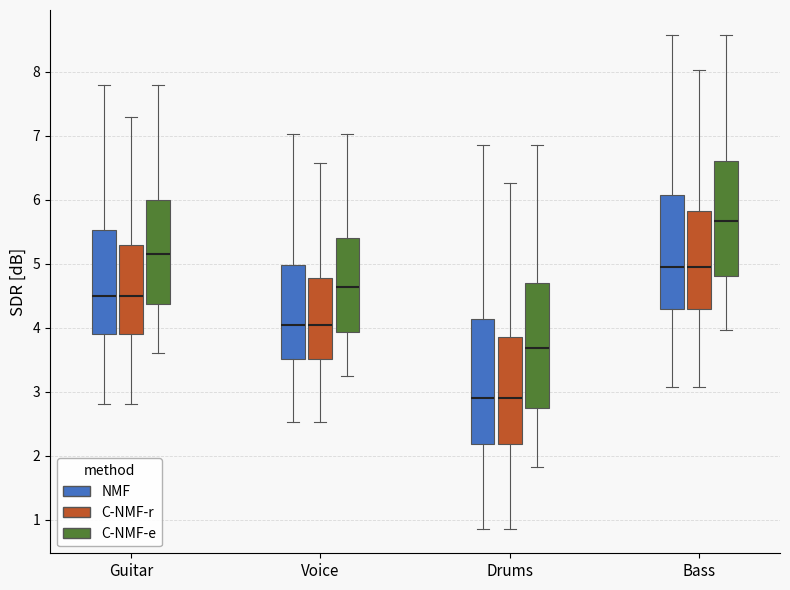

Which box's median line is the highest?

Bass (C-NMF-e)